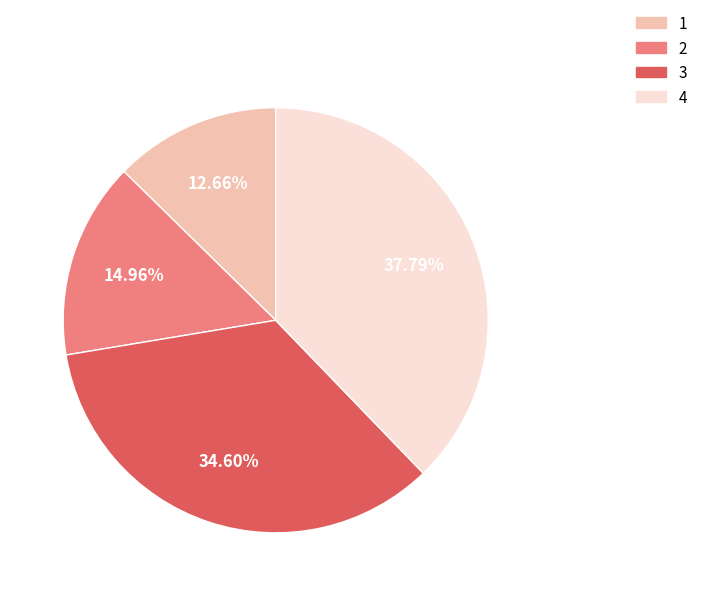

Which slice is the largest?

4